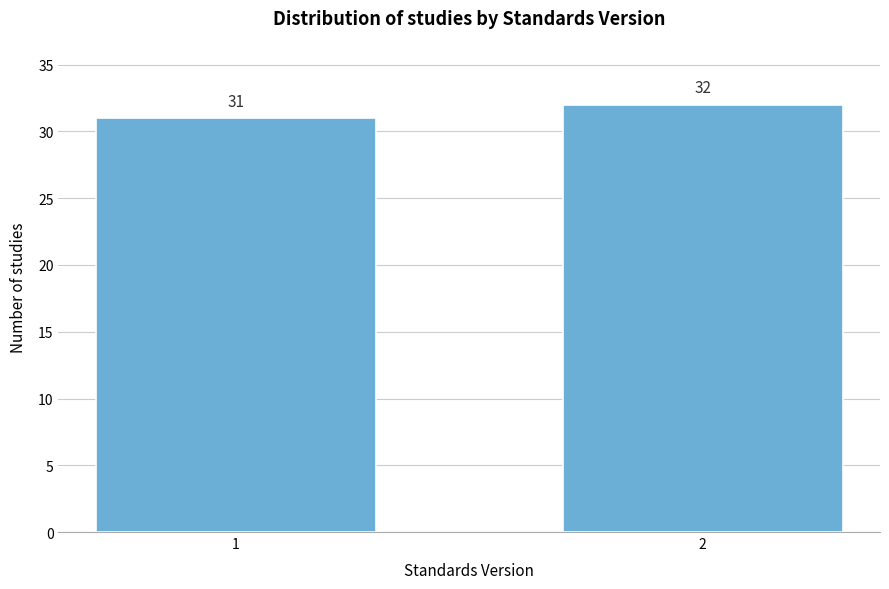

Reading left to right, transcribe all the data shown in this chart.

1=31	2=32